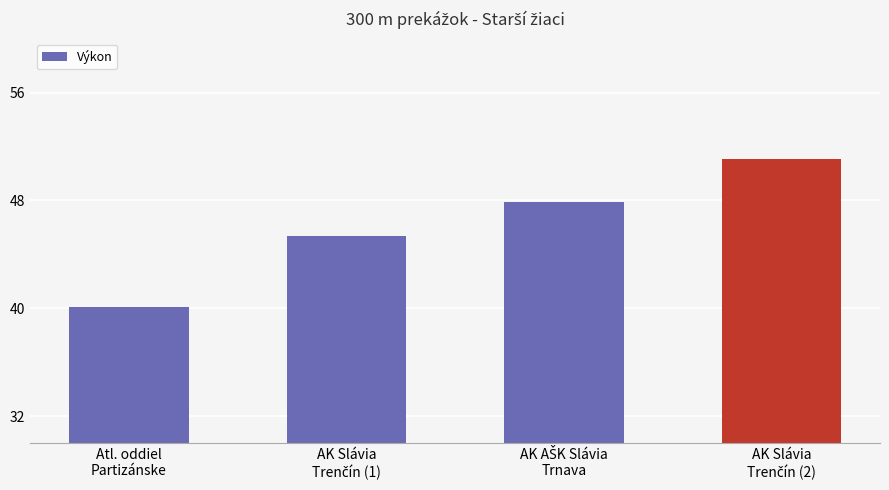

What is the sum of all values?

184.4